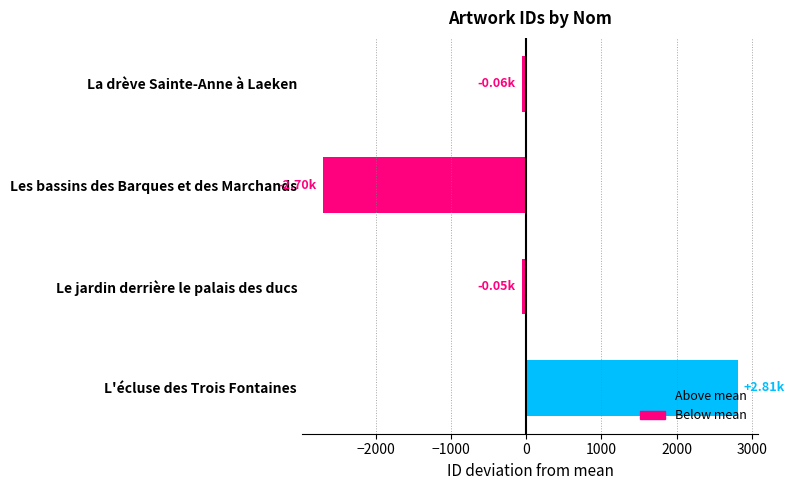

Rank the categories by value from lowest to highest.

Les bassins des Barques et des Marchands, La drève Sainte-Anne à Laeken, Le jardin derrière le palais des ducs, L'écluse des Trois Fontaines